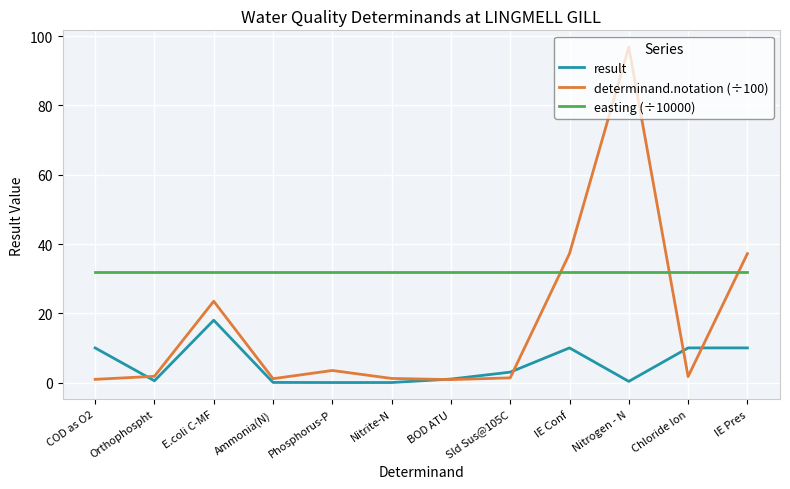

The easting (÷10000) series shows 48.4 at Sld Sus@105C. True or false?

False